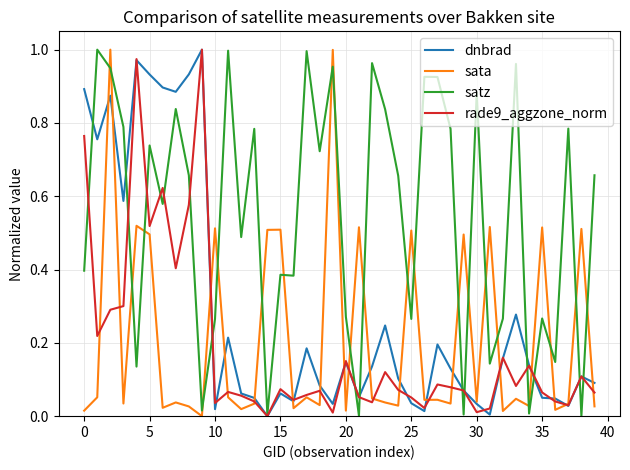

Is this an area chart (filled region under the line)?

No